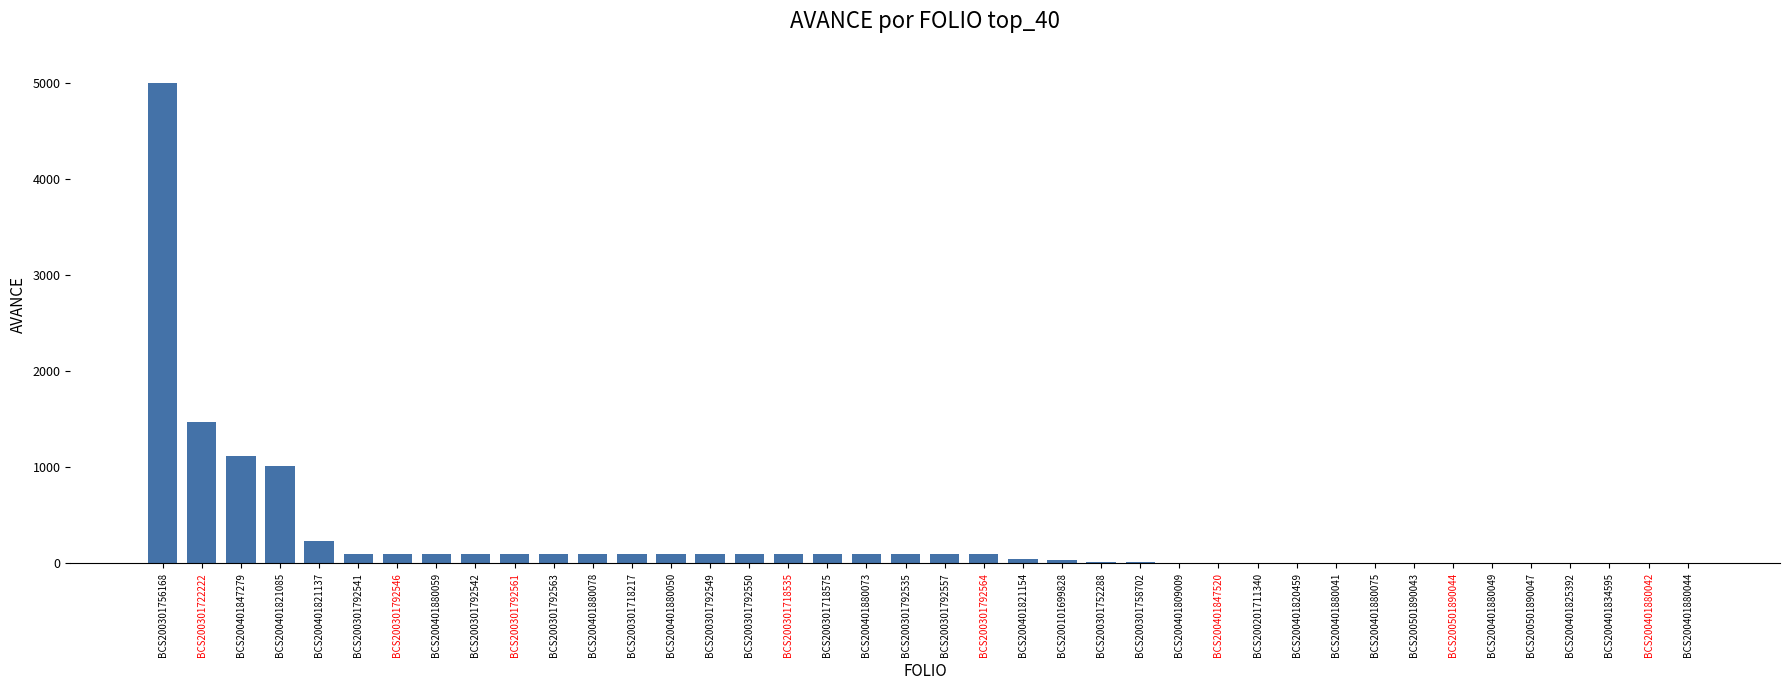

At which category does the chart reach its peak across all series?

BCS200301756168